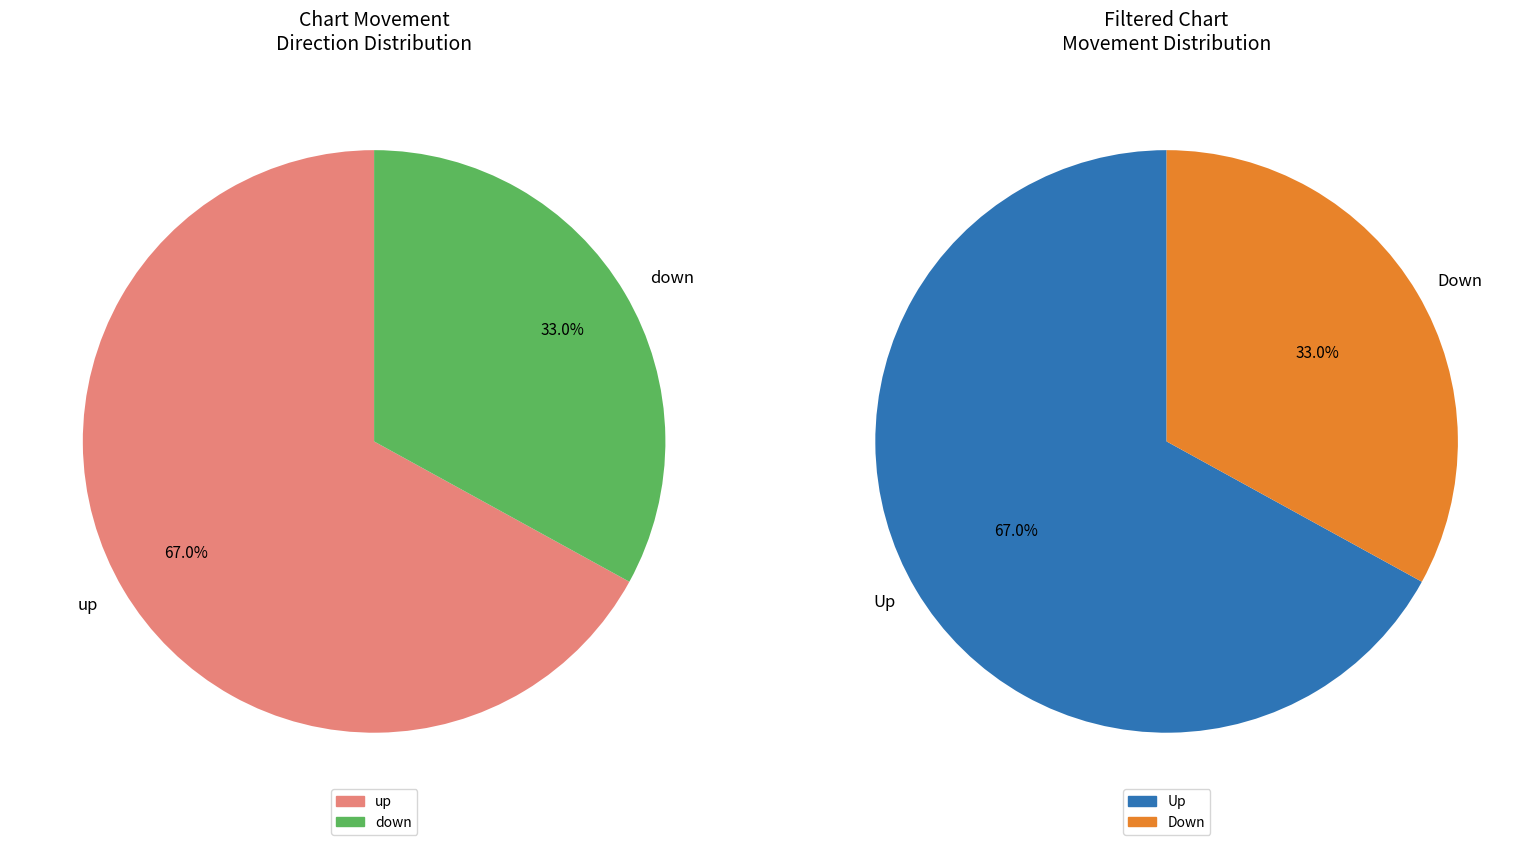

To the nearest percent, what is the combined percentage of up and down?

100%